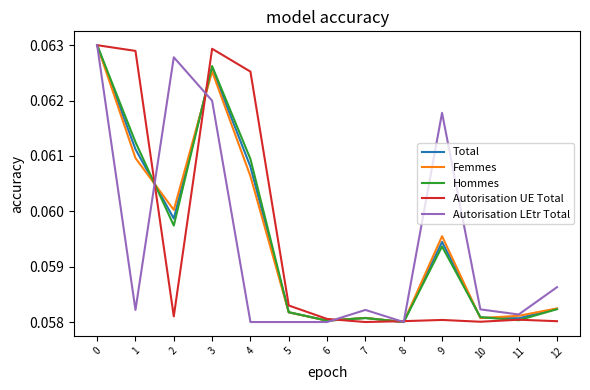

The Autorisation UE Total series shows 0.0 at 3. True or false?

False